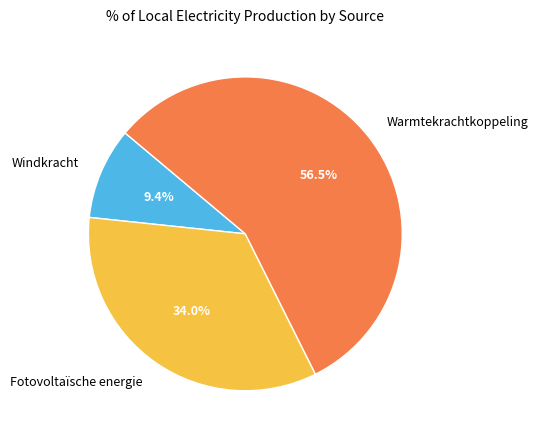

The Warmtekrachtkoppeling slice represents 42% of the pie. True or false?

False